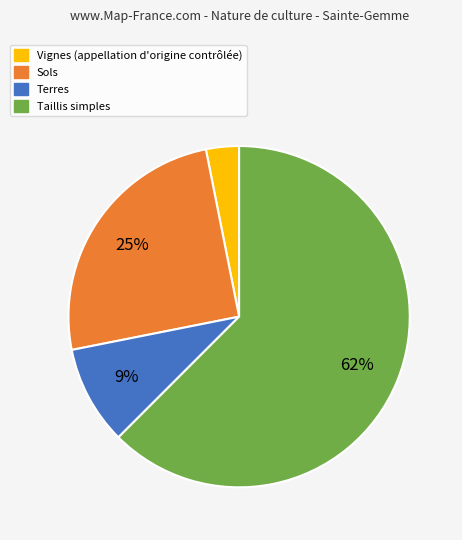

To the nearest percent, what is the average slice percentage?

25%